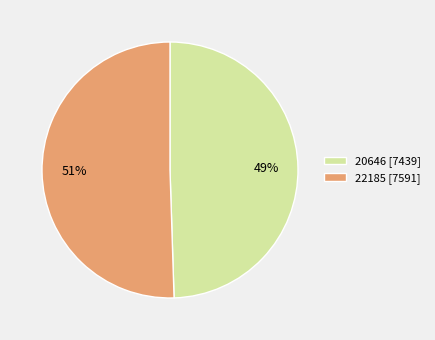

Rank the categories by value from lowest to highest.

20646, 22185